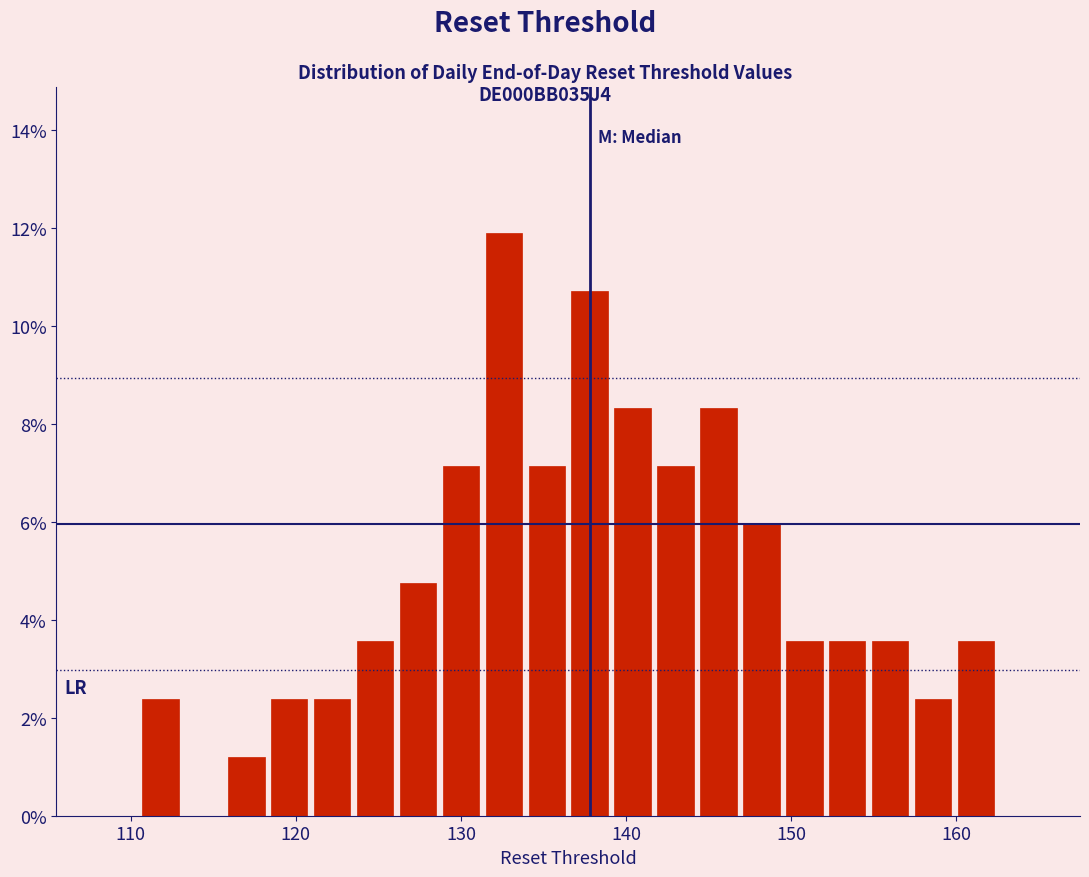

Around what value on the x-axis is the tallest bar? Give the approximate position of its centre, as read against the axis.

133